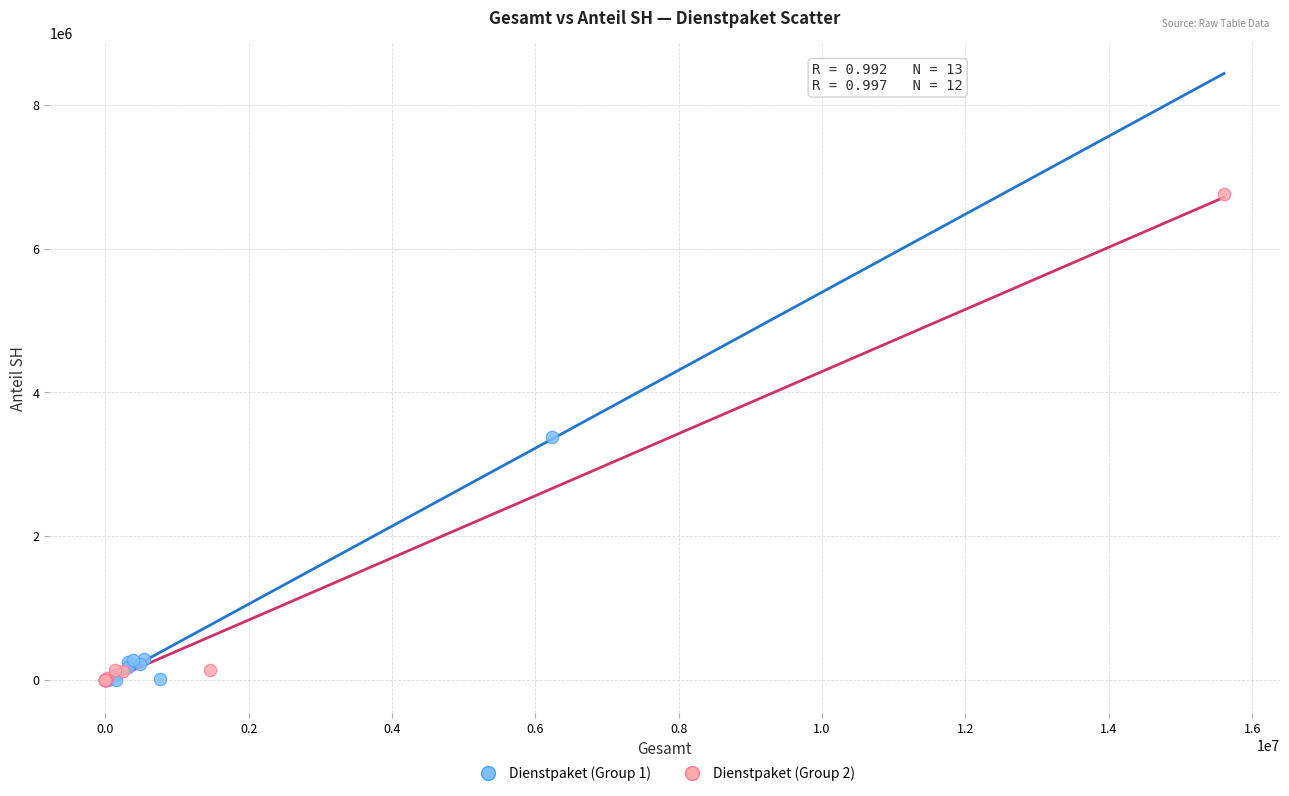

Which series has the widest spread of Y values?

Dienstpaket (Group 2)